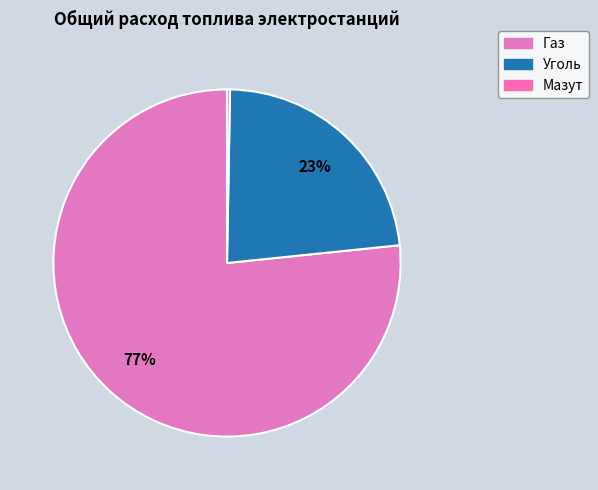

Count the number of slices in the pie.

3